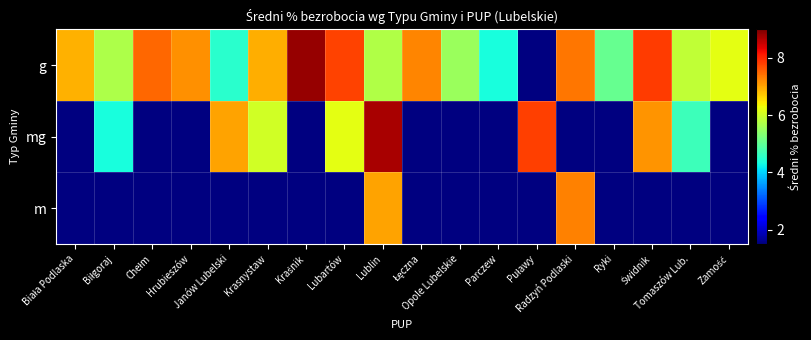

How many values in m are above zero?

2